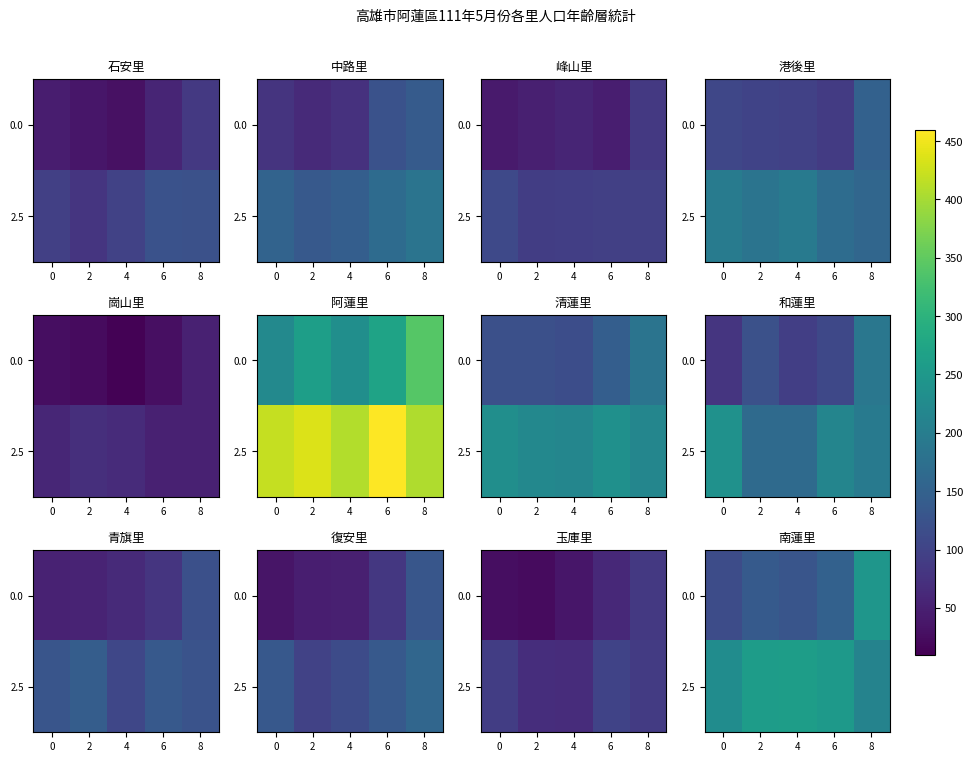

At how many categories does at least one series exceed 225?

5